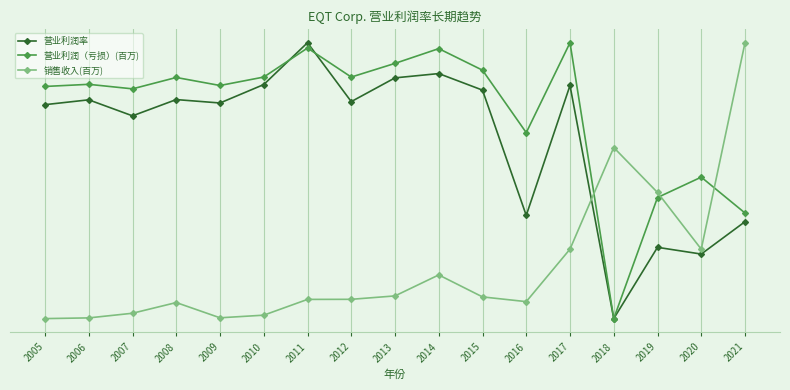

What are all the series names shown in the legend?

营业利润率, 营业利润（亏损）(百万), 销售收入(百万)